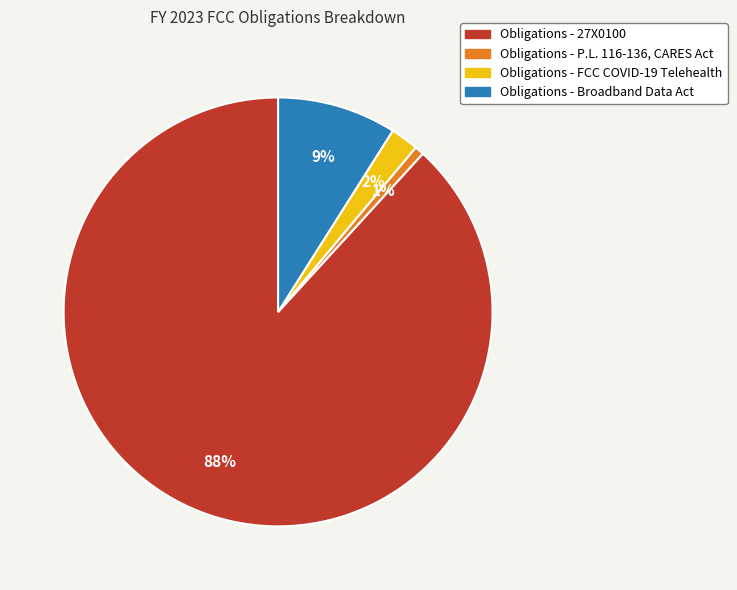

True or false: Obligations - Broadband Data Act accounts for 9% of the total.

True